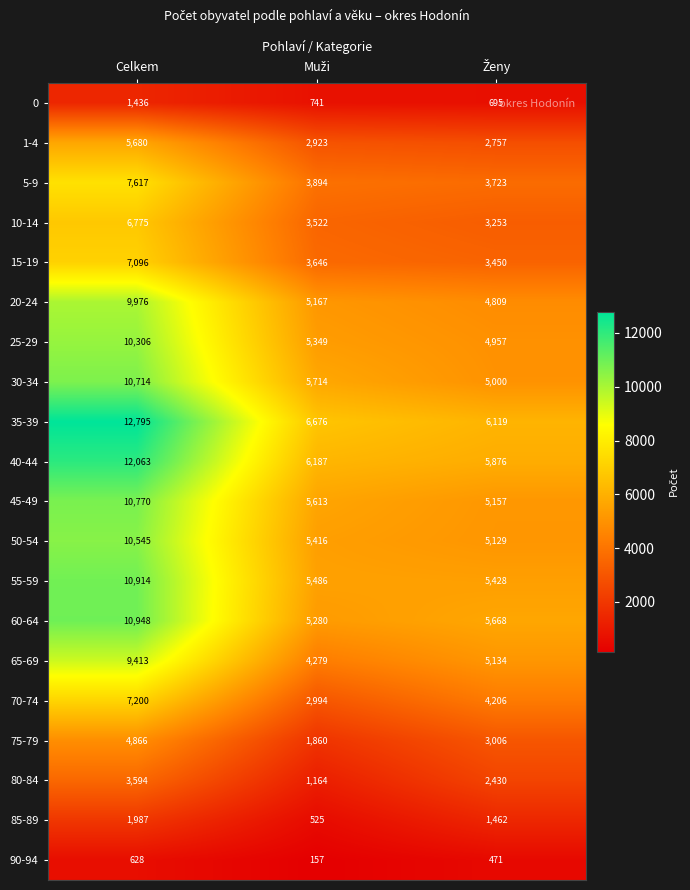

Which series has the largest range (max minus min)?

35-39